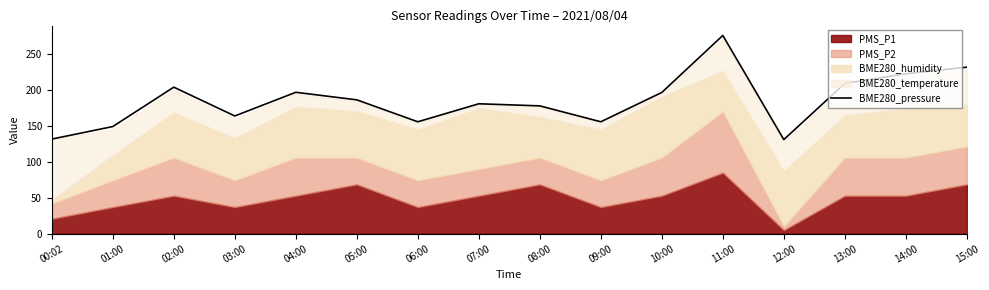

Where does the data first go above 186?

02:00